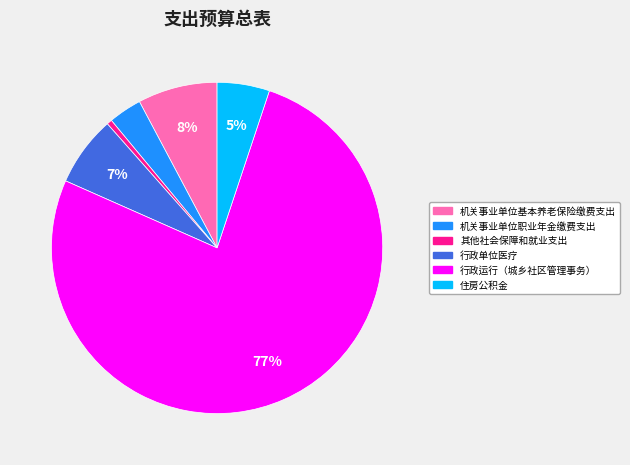

Which has a higher value, 住房公积金 or 行政单位医疗?

行政单位医疗